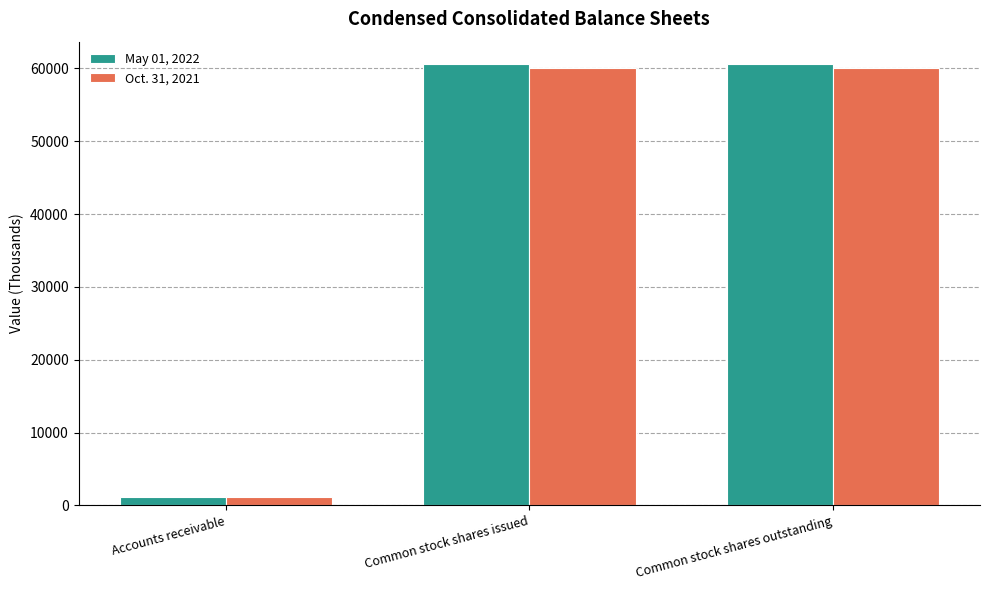

Are the bars grouped side by side (vs. stacked)?

Yes